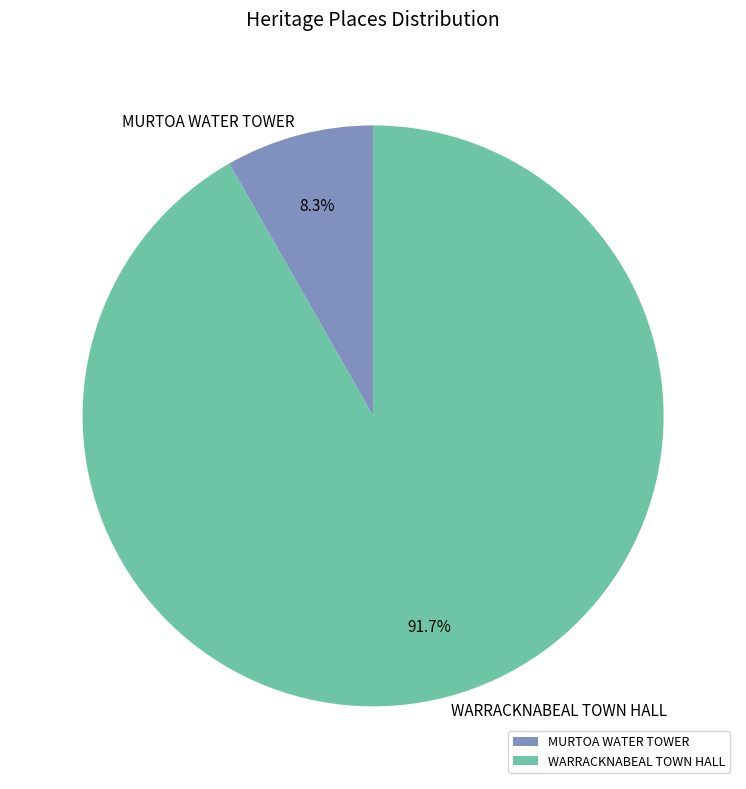

Combined, do MURTOA WATER TOWER and WARRACKNABEAL TOWN HALL account for over 50%?

Yes